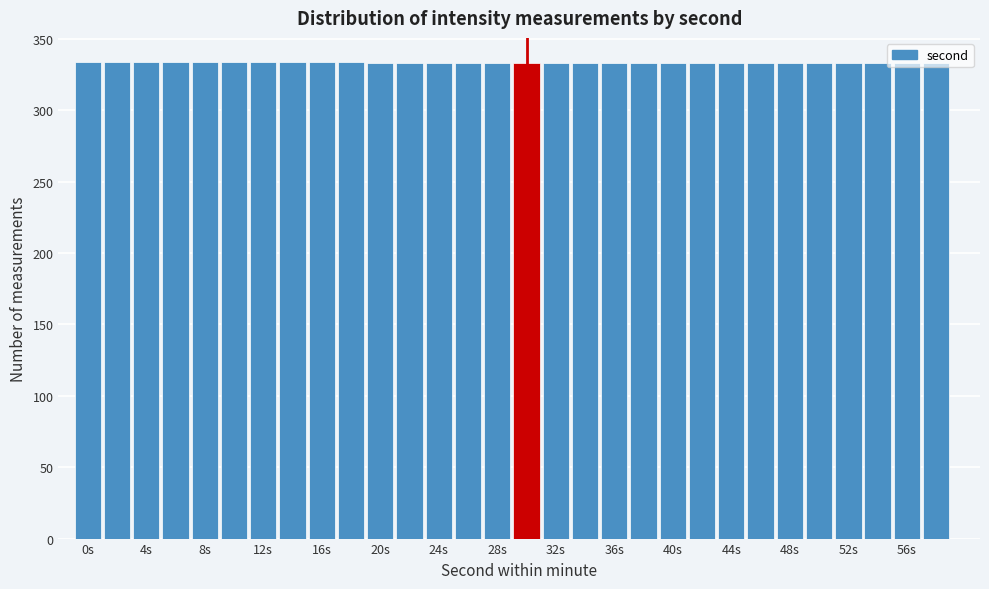

Reading left to right, list every bar in this chart as the range it spans on the x-axis followed by its height. The values are not printed on the chart, so give them approximately, as read against the axis.

-1 to 1: 335
1 to 3: 335
3 to 5: 335
5 to 7: 335
7 to 9: 335
9 to 11: 335
11 to 13: 335
13 to 15: 335
15 to 17: 335
17 to 19: 335
19 to 21: 335
21 to 23: 335
23 to 25: 335
25 to 27: 335
27 to 29: 335
29 to 31: 335
31 to 33: 335
33 to 35: 335
35 to 37: 335
37 to 39: 335
39 to 41: 335
41 to 43: 335
43 to 45: 335
45 to 47: 335
47 to 49: 335
49 to 51: 335
51 to 53: 335
53 to 55: 335
55 to 57: 335
57 to 59: 335